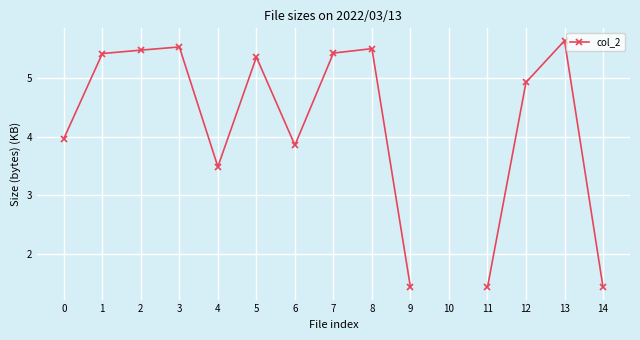

At which category does the chart reach its peak across all series?

13